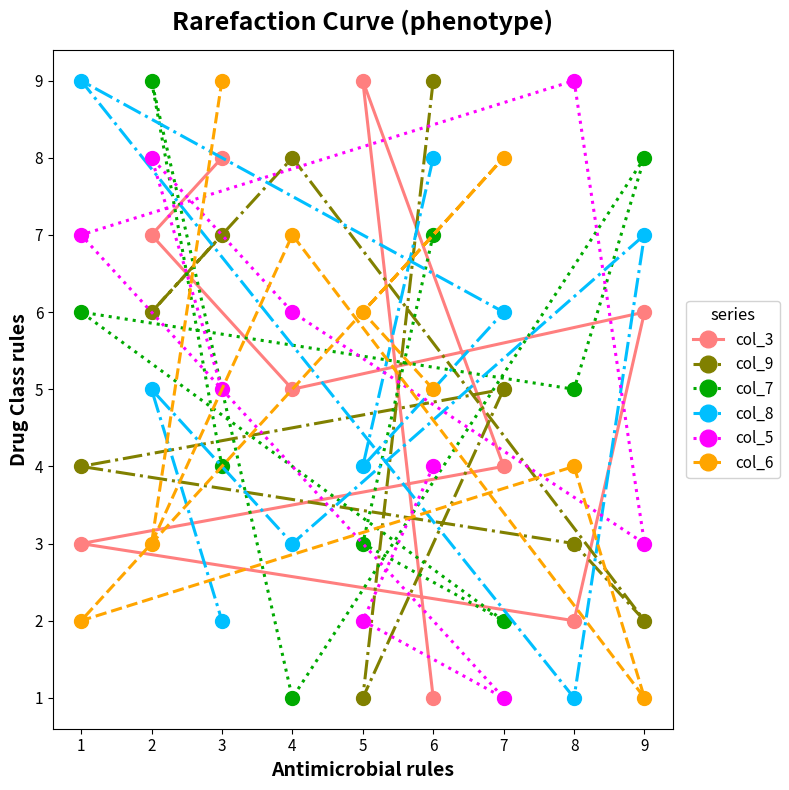

Reading left to right, what are all the values shown in this chart?

col_3: 1=3	2=7	3=8	4=5	5=9	6=1	7=4	8=2	9=6
col_9: 1=4	2=6	3=7	4=8	5=1	6=9	7=5	8=3	9=2
col_7: 1=6	2=9	3=4	4=1	5=3	6=7	7=2	8=5	9=8
col_8: 1=9	2=5	3=2	4=3	5=4	6=8	7=6	8=1	9=7
col_5: 1=7	2=8	3=5	4=6	5=2	6=4	7=1	8=9	9=3
col_6: 1=2	2=3	3=9	4=7	5=6	6=5	7=8	8=4	9=1